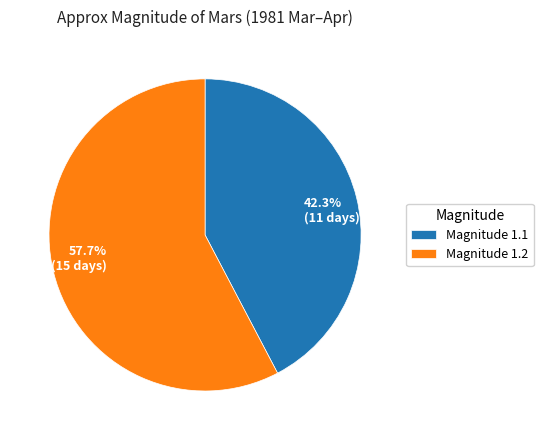

What portion of the pie excludes 57.7% (15 days)?

42.3%